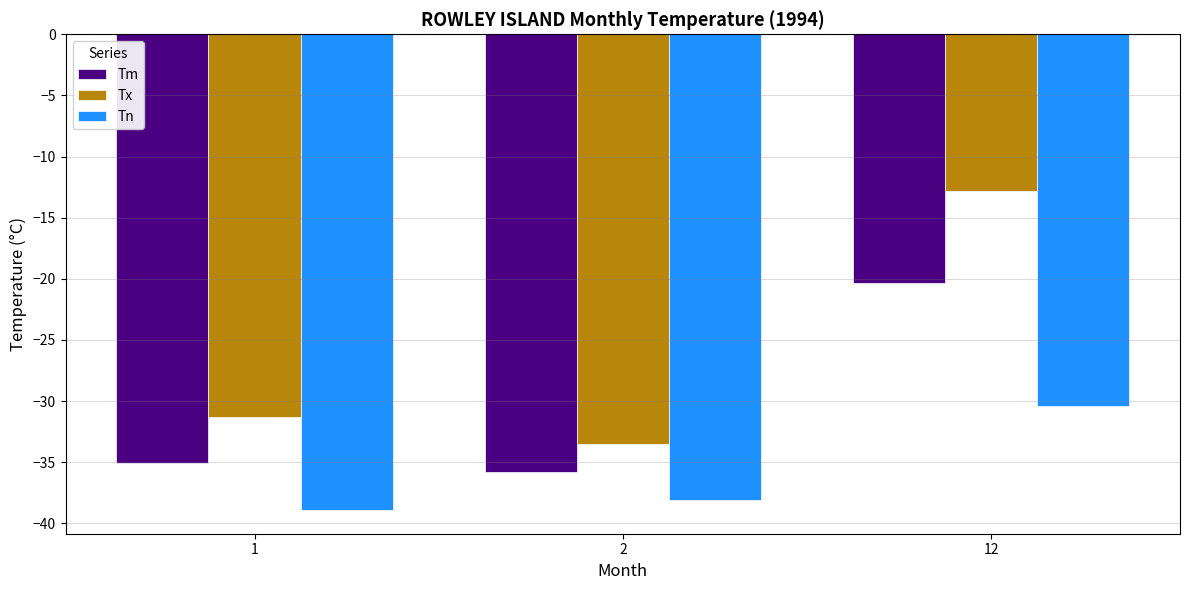

Rank the series by their average value, from highest to lowest.

Tx, Tm, Tn